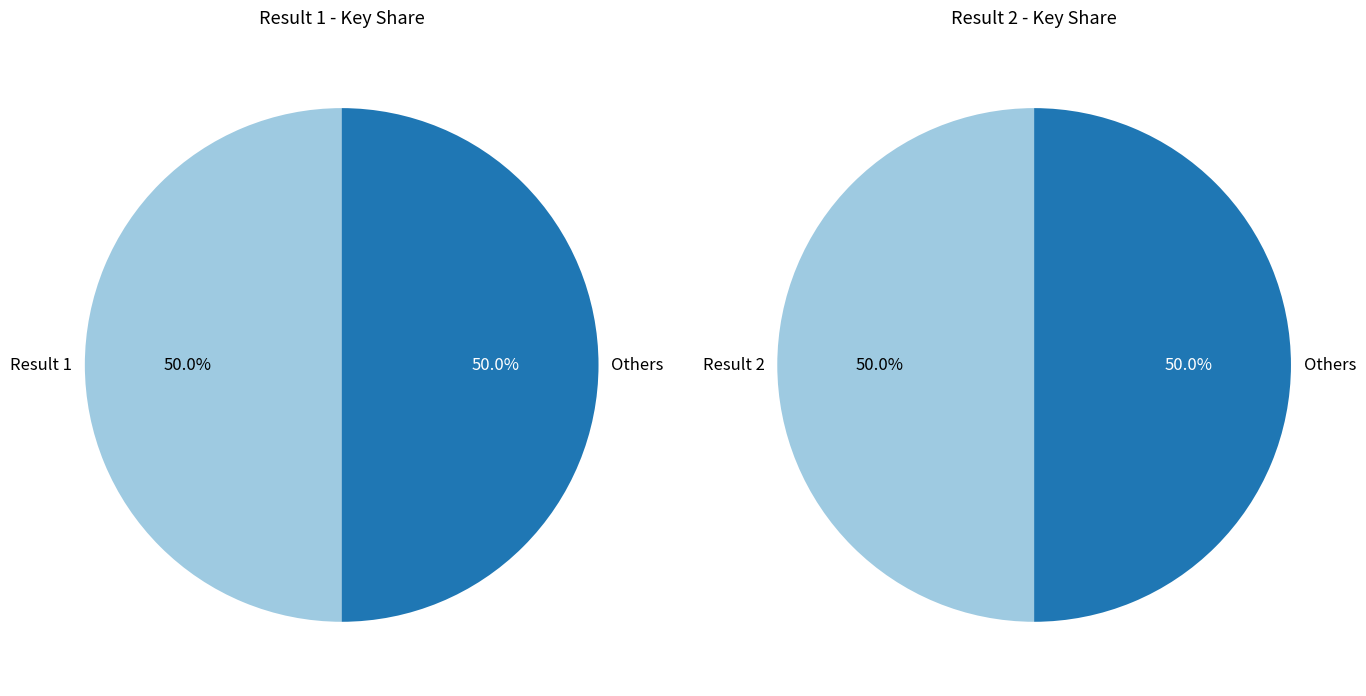

Is it true that 1 is 39% of the pie?

False